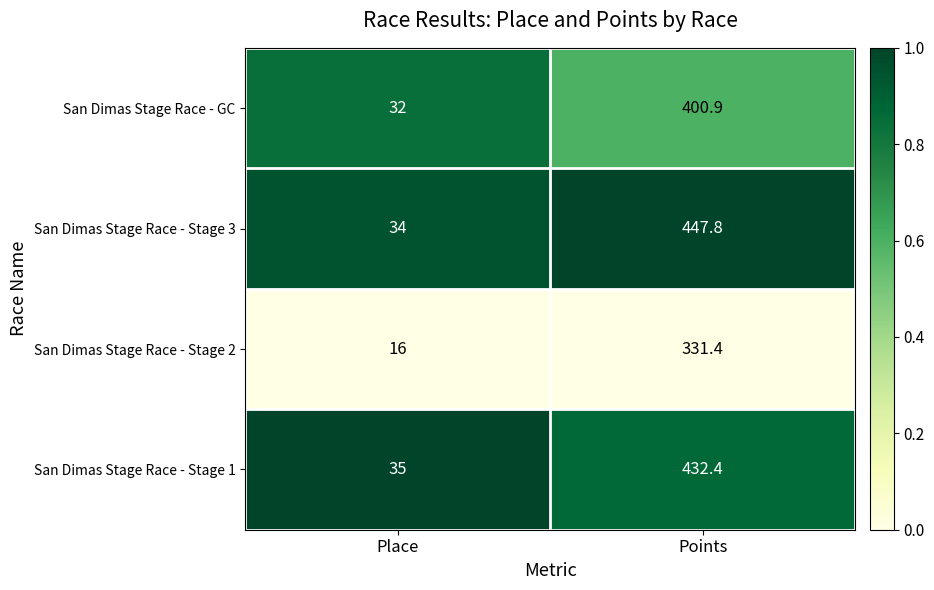

Which series has the largest range (max minus min)?

San Dimas Stage Race - Stage 3